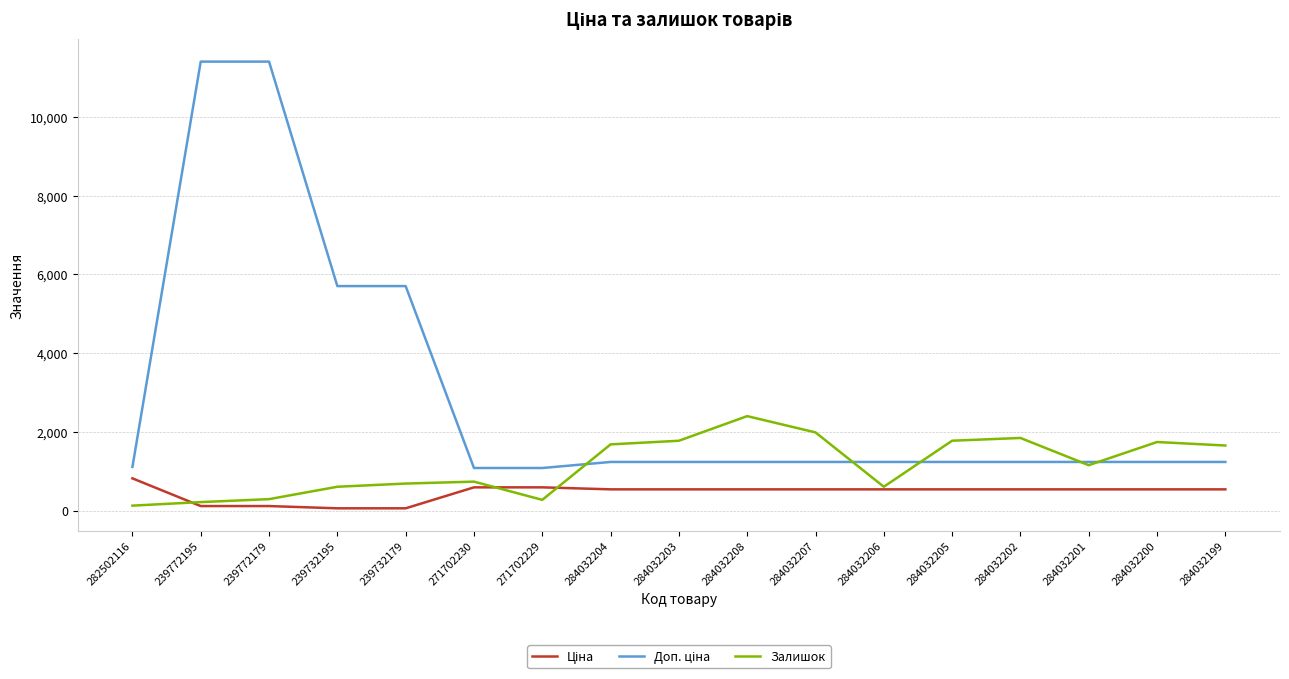

The value of Залишок at 284032204 is 2943.5. True or false?

False